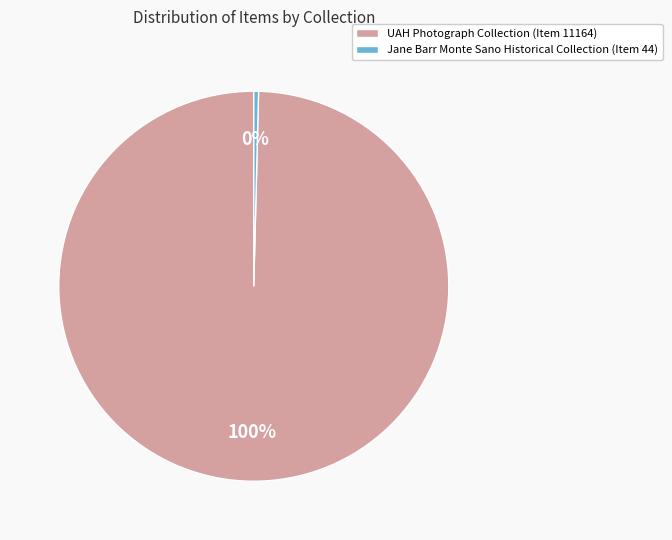

True or false: UAH Photograph Collection (Item 11164) accounts for 100% of the total.

True